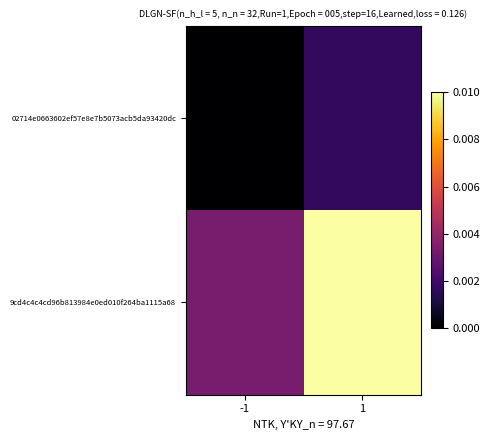

Which series has the largest range (max minus min)?

9cd4c4c4cd96b813984e0ed010f264ba1115a68